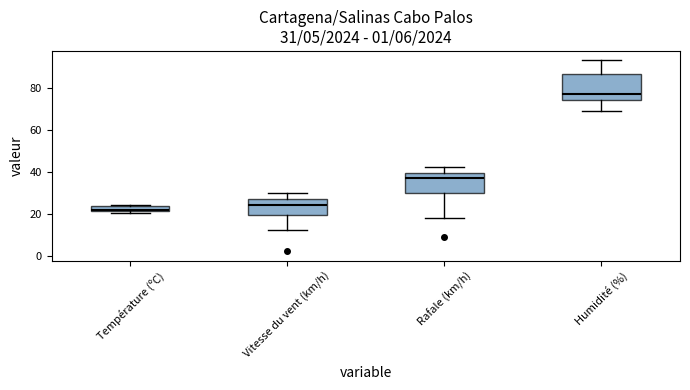

Comparing the boxes themselves (not the whiskers), which one is the tallest?

Humidité (%)